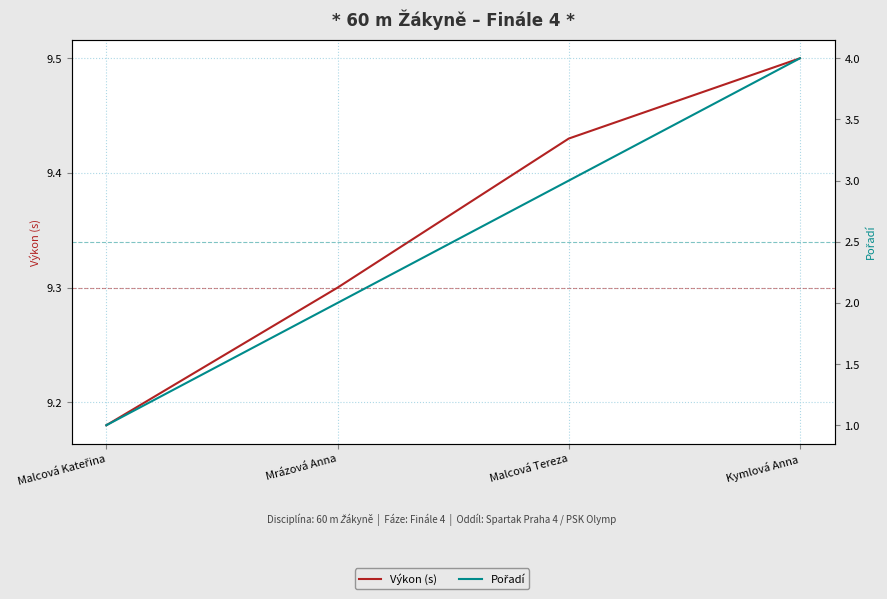

Which category has the lowest value in the Výkon (s) series?

Malcová Kateřina